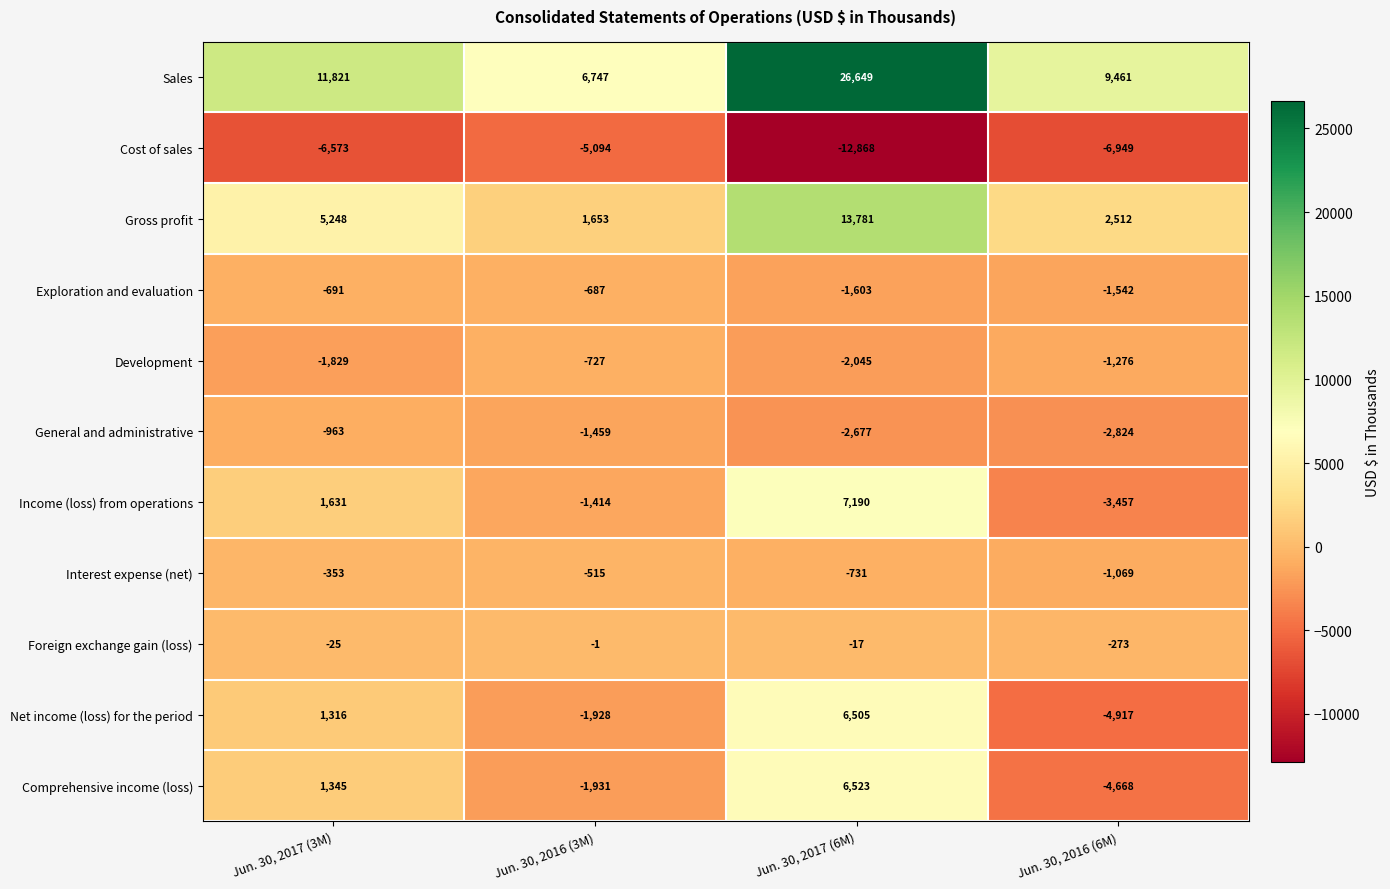

Read the Sales value at Jun. 30, 2017 (6M), to the nearest 10.

26650